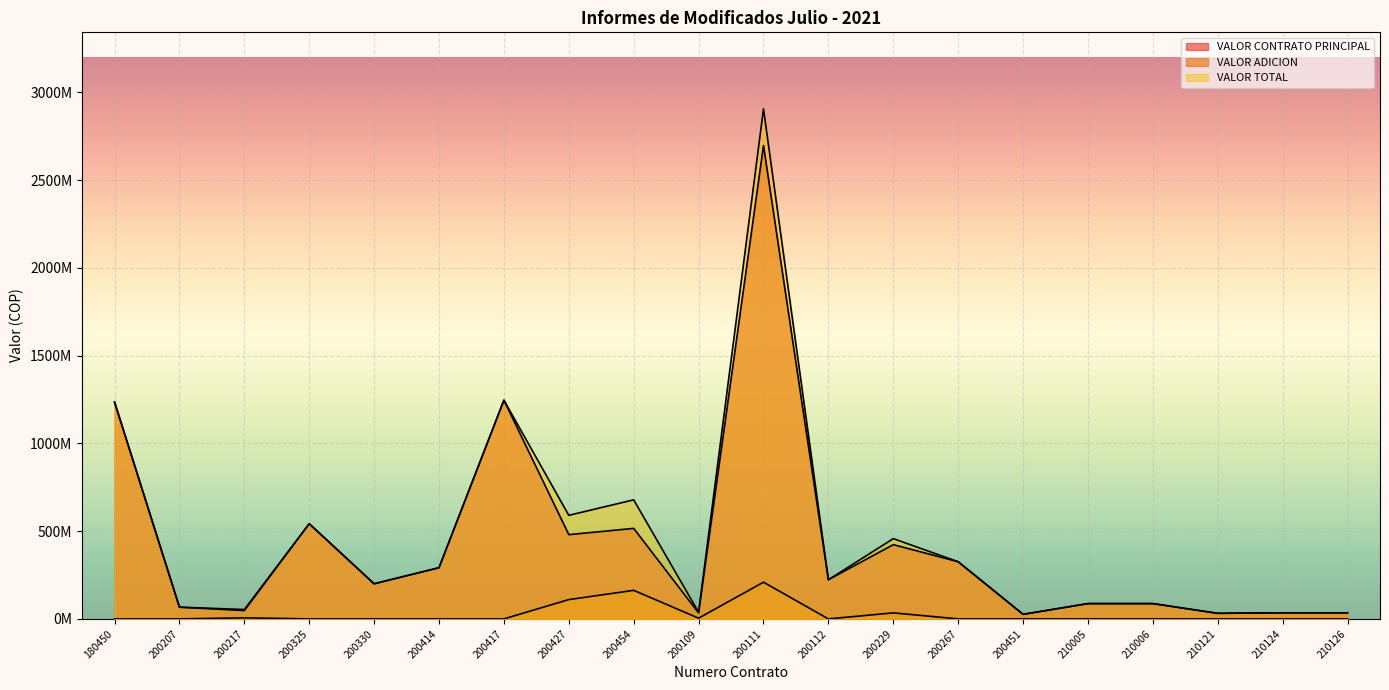

Where is VALOR TOTAL nearest to the value 1465814164?

200417